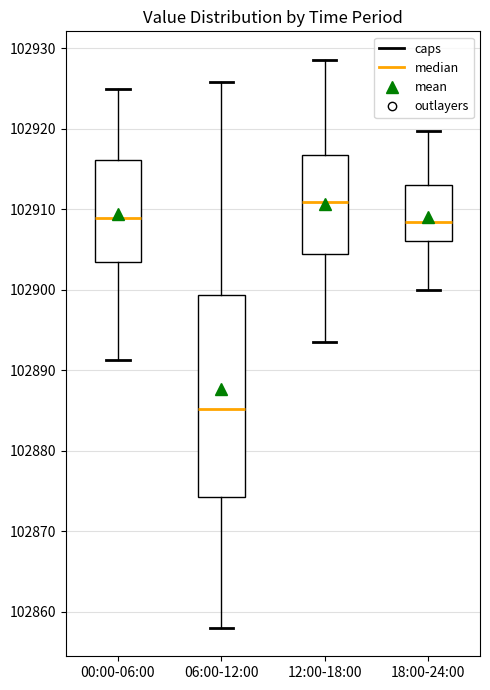

Reading left to right, read every box against the y-axis: the position of its median line, the range the box covers, and the ends of its whiskers. The values are not printed on the chart, so give them approximately, as read against the axis.

00:00-06:00: median 102909, box 102903 to 102916, whiskers 102891 to 102925
06:00-12:00: median 102885, box 102874 to 102899, whiskers 102858 to 102926
12:00-18:00: median 102911, box 102904 to 102917, whiskers 102893 to 102929
18:00-24:00: median 102908, box 102906 to 102913, whiskers 102900 to 102920